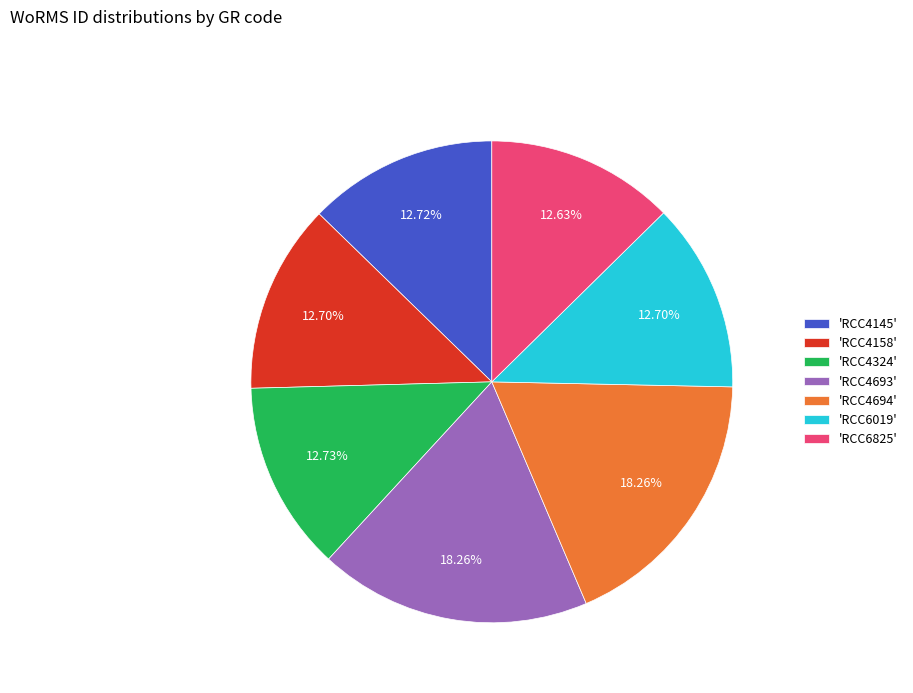

Does 'RCC4694' account for over 50% of the chart?

No